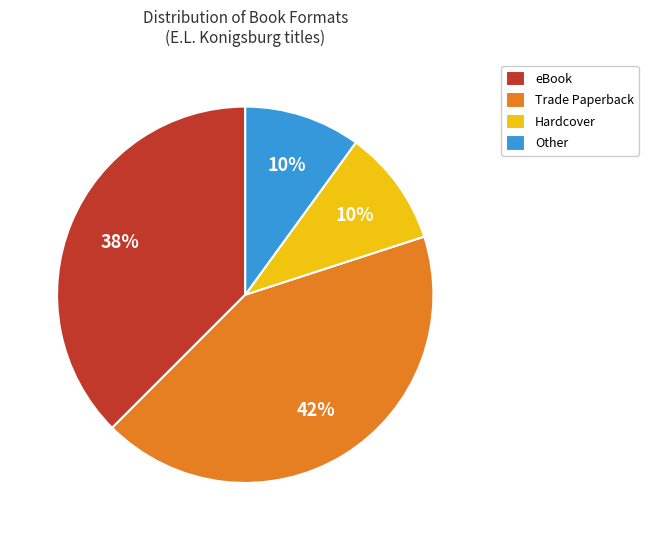

Approximately how many times larger is the value at Trade Paperback compared to eBook?

1.1